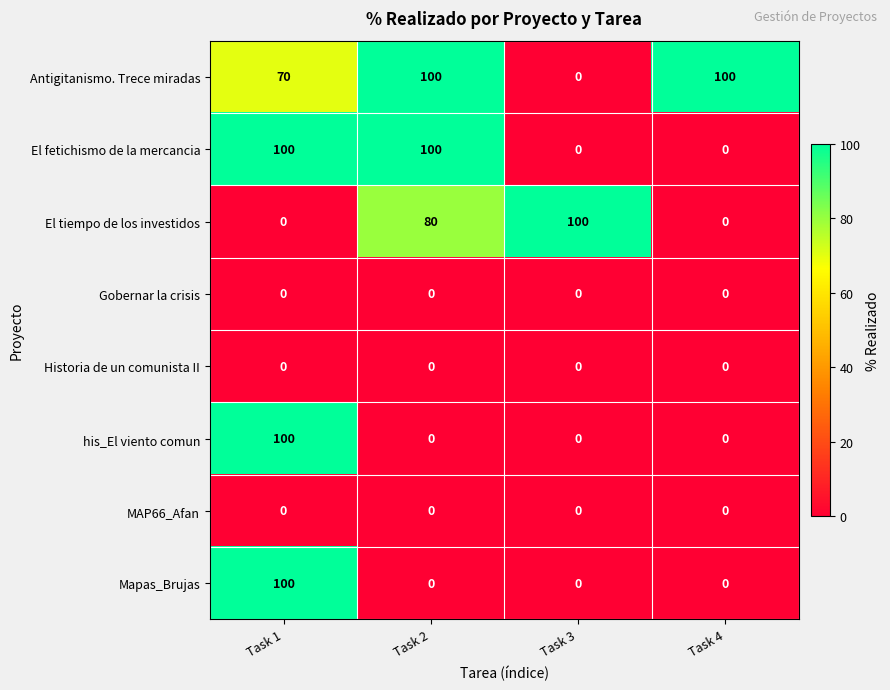

At how many categories does at least one series exceed 90?

4